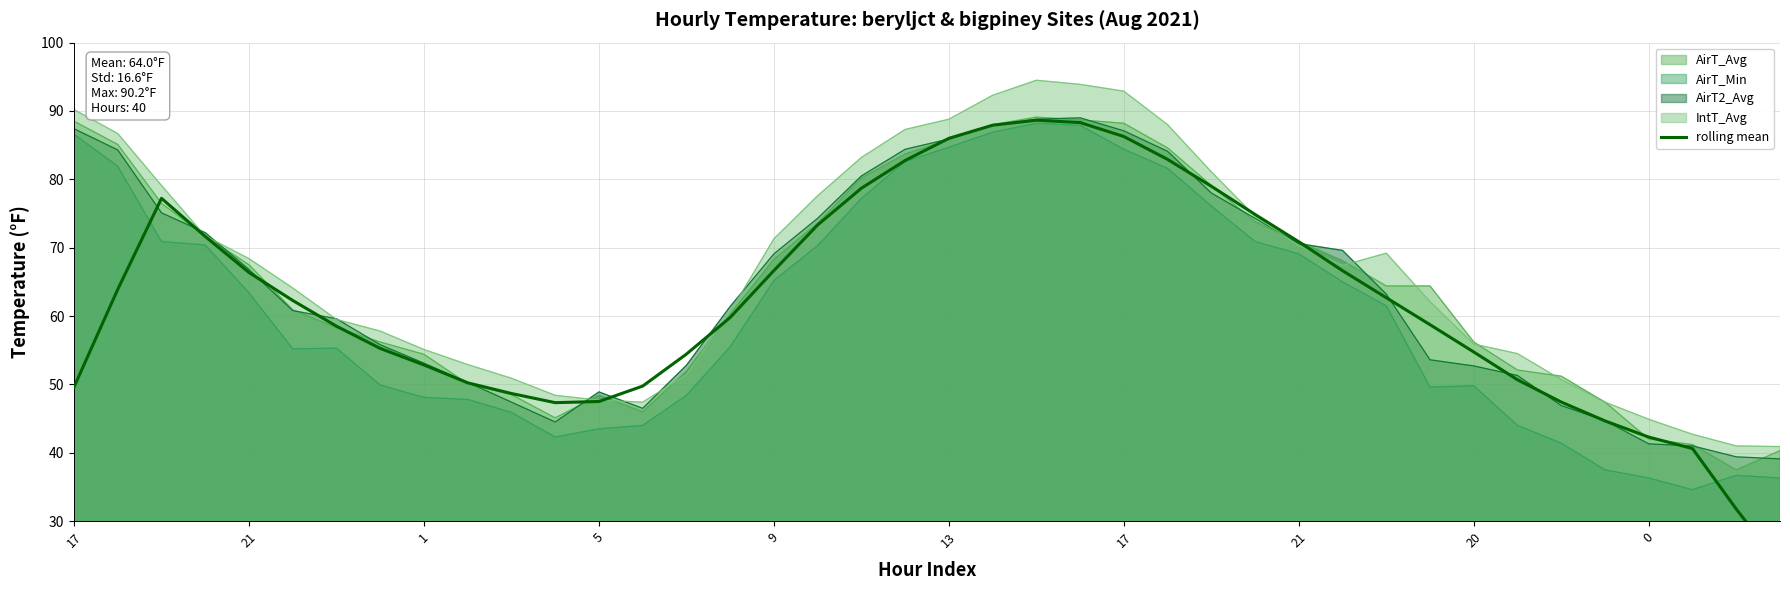

Which label corresponds to the largest value in the chart?

22